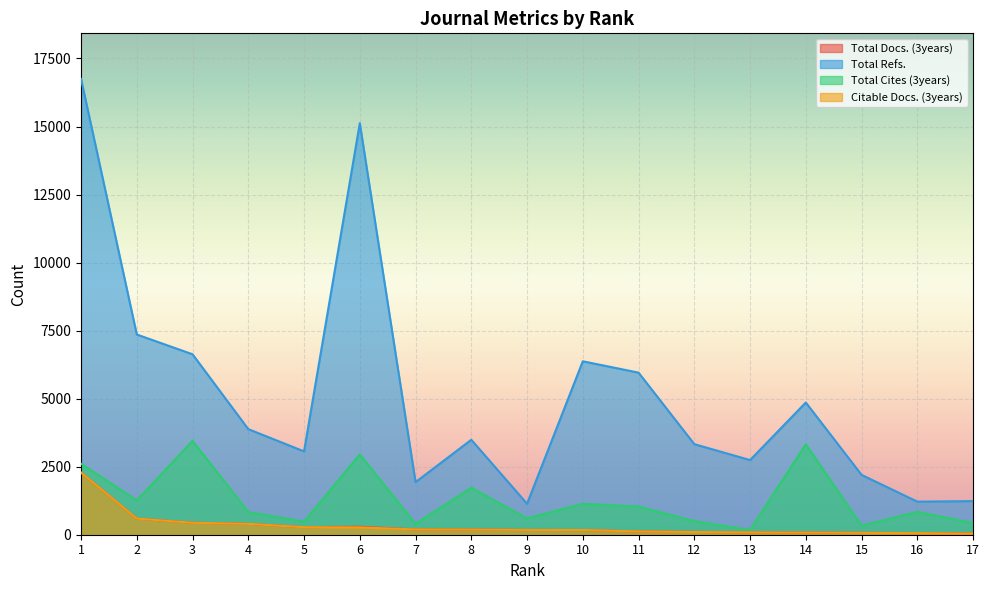

List the labels in order of Total Cites (3years) value, smallest first.

13, 15, 7, 17, 5, 12, 9, 4, 16, 11, 10, 2, 8, 1, 6, 14, 3